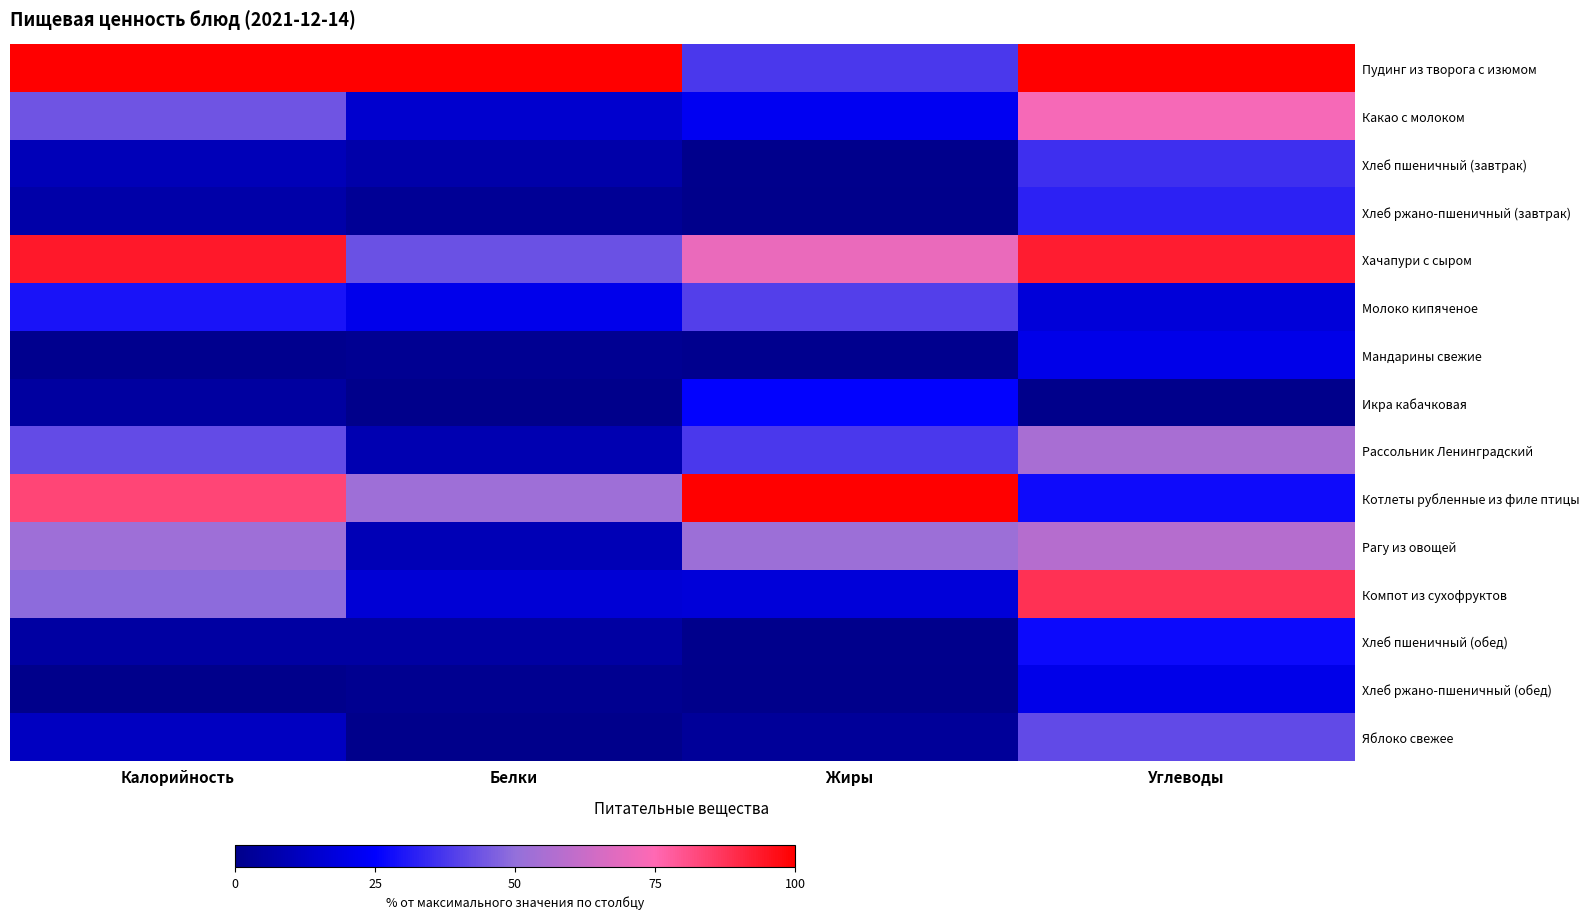

Reading right to left, list all the values displayed in this chart.

Пудинг из творога с изюмом: Углеводы=1.0	Жиры=0.4	Белки=1.0	Калорийность=1.0
Какао с молоком: Углеводы=0.7	Жиры=0.2	Белки=0.1	Калорийность=0.4
Хлеб пшеничный (завтрак): Углеводы=0.4	Жиры=0.0	Белки=0.1	Калорийность=0.1
Хлеб ржано-пшеничный (завтрак): Углеводы=0.3	Жиры=0.0	Белки=0.0	Калорийность=0.1
Хачапури с сыром: Углеводы=0.9	Жиры=0.7	Белки=0.4	Калорийность=0.9
Молоко кипяченое: Углеводы=0.2	Жиры=0.4	Белки=0.2	Калорийность=0.3
Мандарины свежие: Углеводы=0.2	Жиры=0.0	Белки=0.0	Калорийность=0.0
Икра кабачковая: Углеводы=0.0	Жиры=0.3	Белки=0.0	Калорийность=0.0
Рассольник Ленинградский: Углеводы=0.5	Жиры=0.4	Белки=0.1	Калорийность=0.4
Котлеты рубленные из филе птицы: Углеводы=0.3	Жиры=1.0	Белки=0.5	Калорийность=0.8
Рагу из овощей: Углеводы=0.6	Жиры=0.5	Белки=0.1	Калорийность=0.5
Компот из сухофруктов: Углеводы=0.9	Жиры=0.2	Белки=0.2	Калорийность=0.5
Хлеб пшеничный (обед): Углеводы=0.3	Жиры=0.0	Белки=0.1	Калорийность=0.1
Хлеб ржано-пшеничный (обед): Углеводы=0.2	Жиры=0.0	Белки=0.0	Калорийность=0.0
Яблоко свежее: Углеводы=0.4	Жиры=0.0	Белки=0.0	Калорийность=0.1